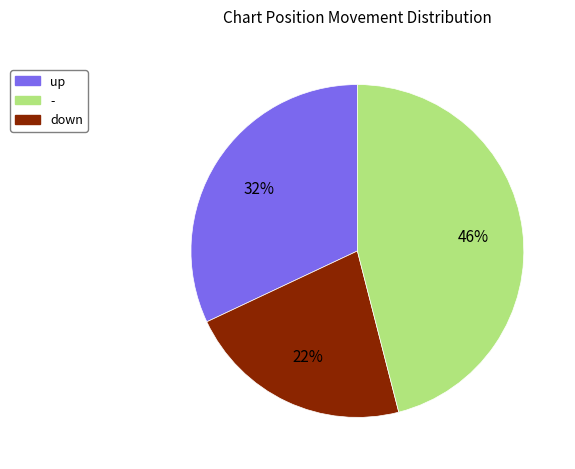

How many slices are in this pie chart?

3